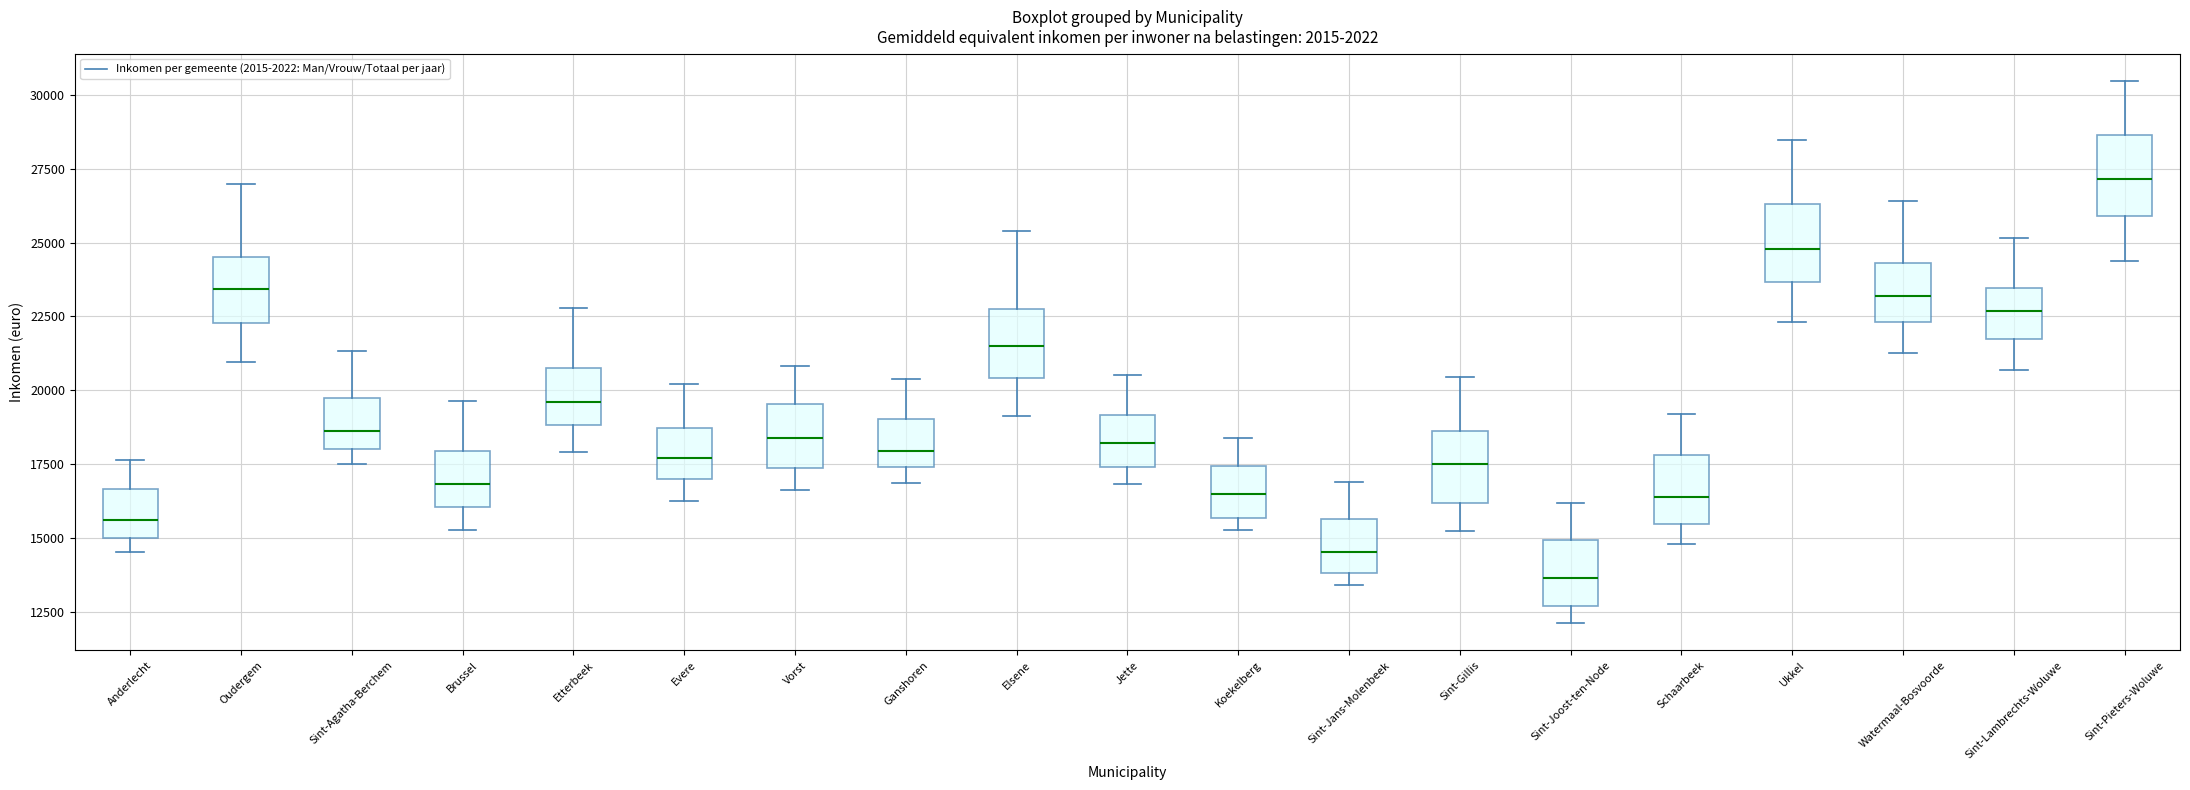

Reading left to right, read every box against the y-axis: the position of its median line, the range the box covers, and the ends of its whiskers. The values are not printed on the chart, so give them approximately, as read against the axis.

Anderlecht: median 15500, box 15000 to 16500, whiskers 14500 to 17500
Oudergem: median 23500, box 22500 to 24500, whiskers 21000 to 27000
Sint-Agatha-Berchem: median 18500, box 18000 to 19500, whiskers 17500 to 21500
Brussel: median 17000, box 16000 to 18000, whiskers 15500 to 19500
Etterbeek: median 19500, box 19000 to 20500, whiskers 18000 to 23000
Evere: median 17500, box 17000 to 18500, whiskers 16000 to 20000
Vorst: median 18500, box 17500 to 19500, whiskers 16500 to 21000
Ganshoren: median 18000, box 17500 to 19000, whiskers 17000 to 20500
Elsene: median 21500, box 20500 to 23000, whiskers 19000 to 25500
Jette: median 18000, box 17500 to 19000, whiskers 17000 to 20500
Koekelberg: median 16500, box 15500 to 17500, whiskers 15500 (just below the box's lower edge) to 18500
Sint-Jans-Molenbeek: median 14500, box 14000 to 15500, whiskers 13500 to 17000
Sint-Gillis: median 17500, box 16000 to 18500, whiskers 15000 to 20500
Sint-Joost-ten-Node: median 13500, box 12500 to 15000, whiskers 12000 to 16000
Schaarbeek: median 16500, box 15500 to 18000, whiskers 15000 to 19000
Ukkel: median 25000, box 23500 to 26500, whiskers 22500 to 28500
Watermaal-Bosvoorde: median 23000, box 22500 to 24500, whiskers 21500 to 26500
Sint-Lambrechts-Woluwe: median 22500, box 21500 to 23500, whiskers 20500 to 25000
Sint-Pieters-Woluwe: median 27000, box 26000 to 28500, whiskers 24500 to 30500